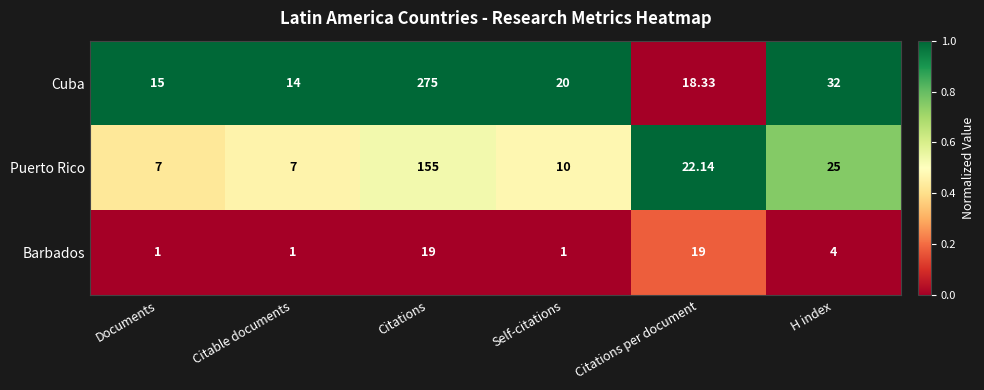

At which label does Barbados first exceed 4?

Citations